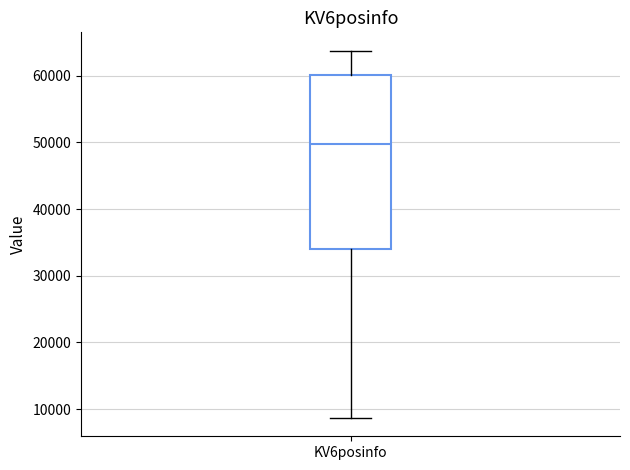

Where is the upper edge of the box for KV6posinfo on the y-axis? The values are not printed on the chart, so give them approximately, as read against the axis.

60000